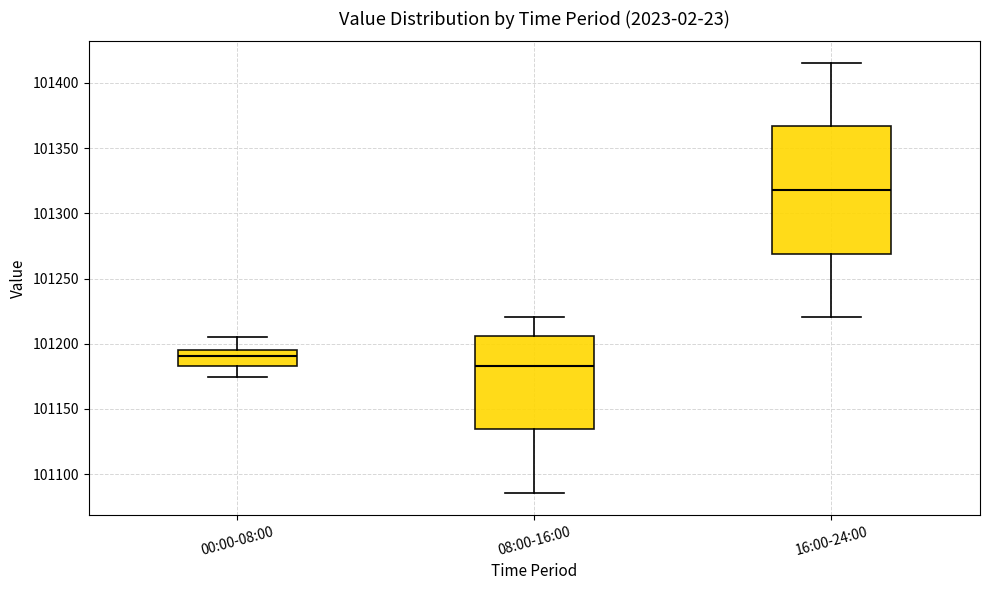

Comparing the boxes themselves (not the whiskers), which one is the tallest?

16:00-24:00